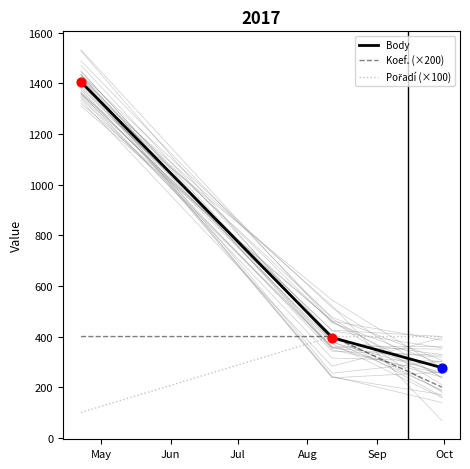

Which series reaches the maximum Y coordinate?

Body